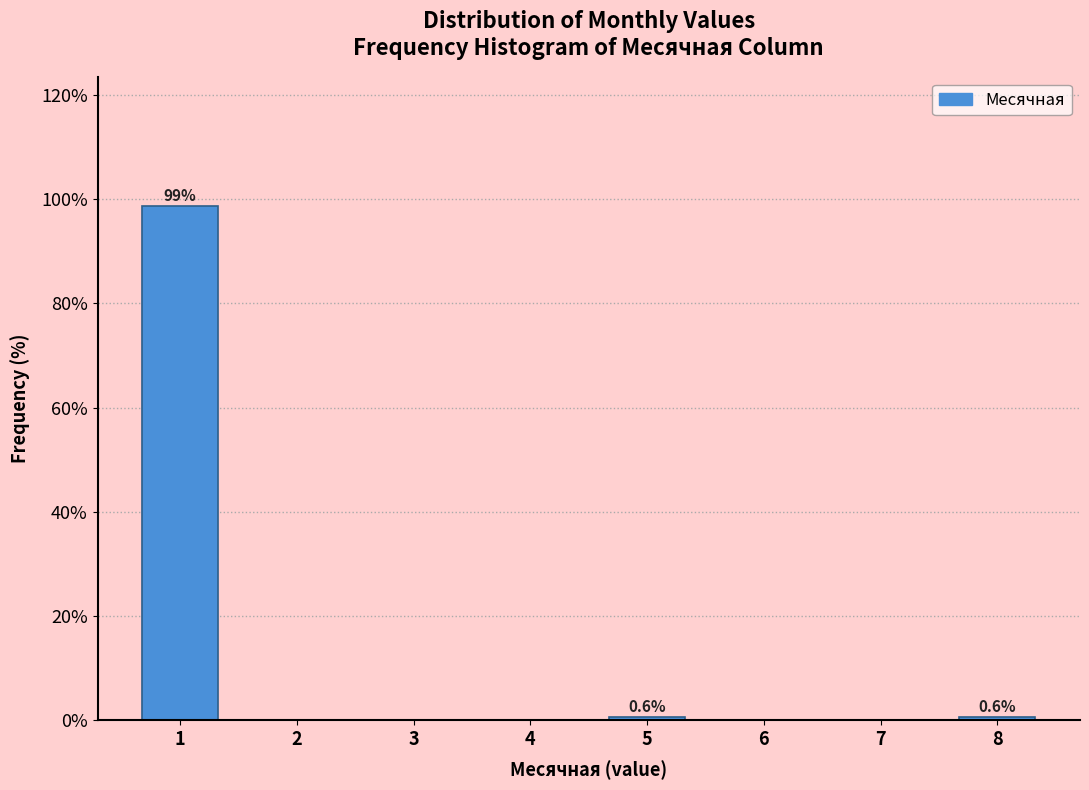

Reading left to right, list all the values displayed in this chart.

1=98.7	2=0.0	3=0.0	4=0.0	5=0.6	6=0.0	7=0.0	8=0.6